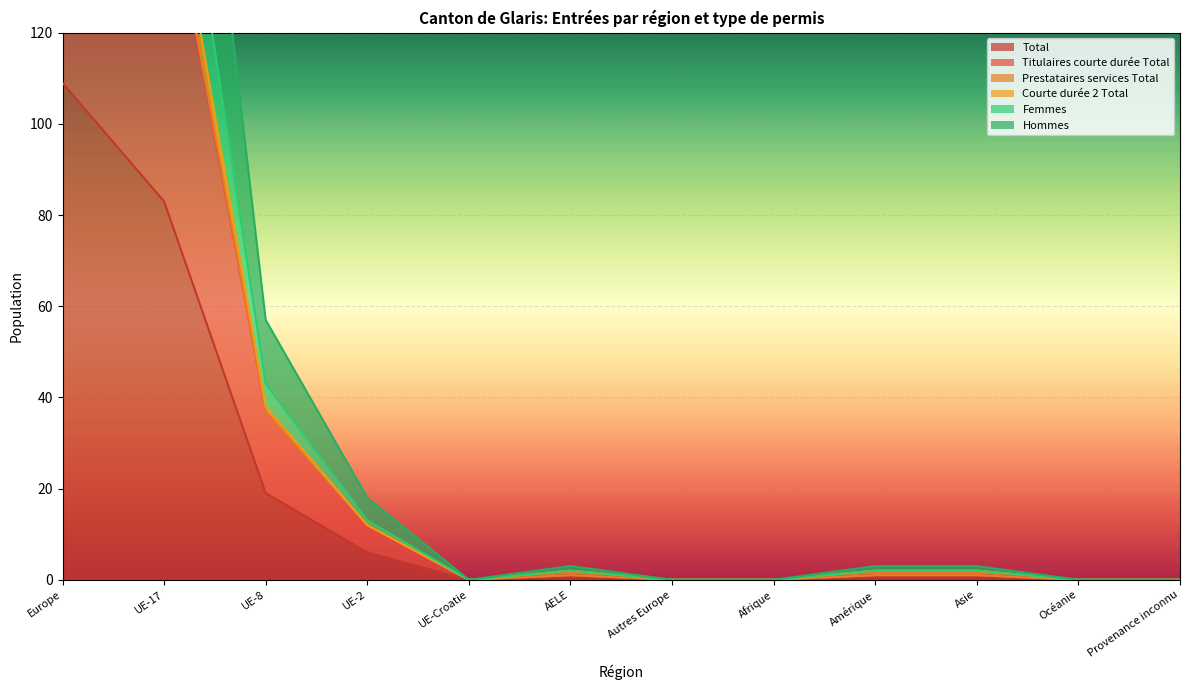

The Total series shows 109 at Europe. True or false?

True